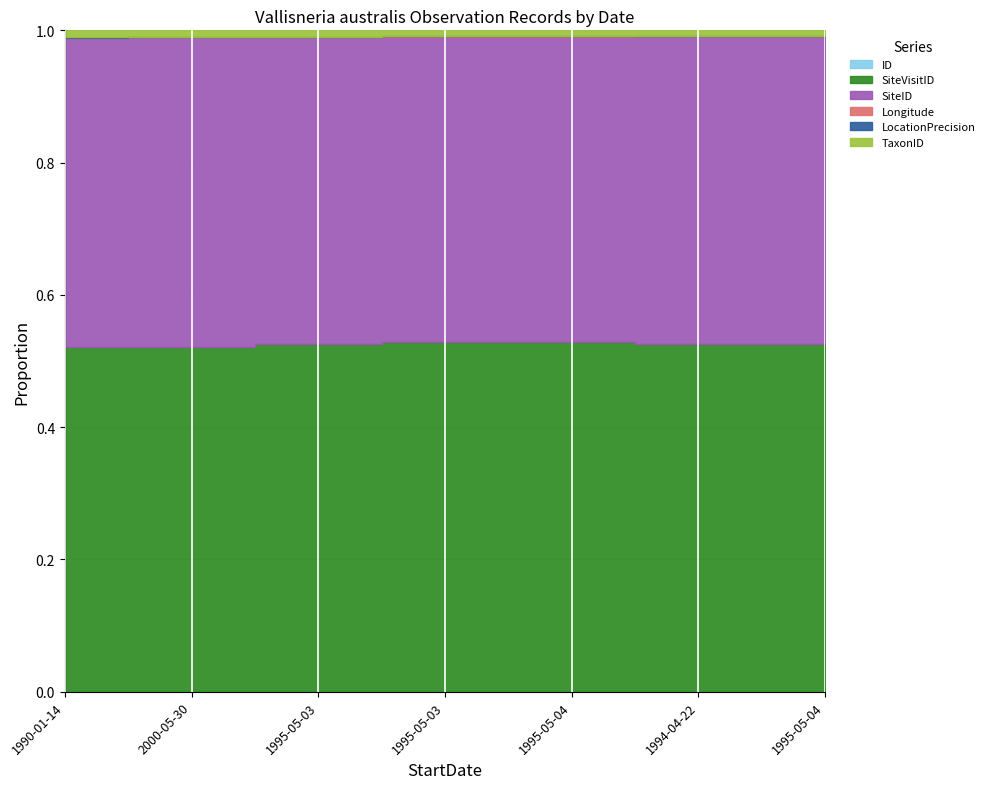

At which category is the sum across all series the highest?

1995-05-04